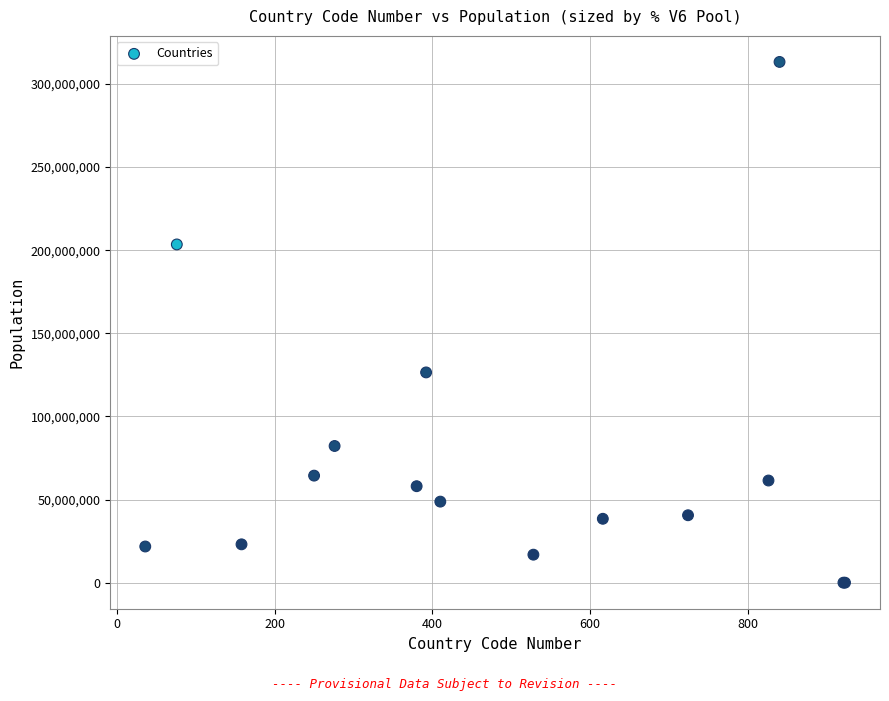

What Y value in the scatter plot is closest to 156641672?

126495933